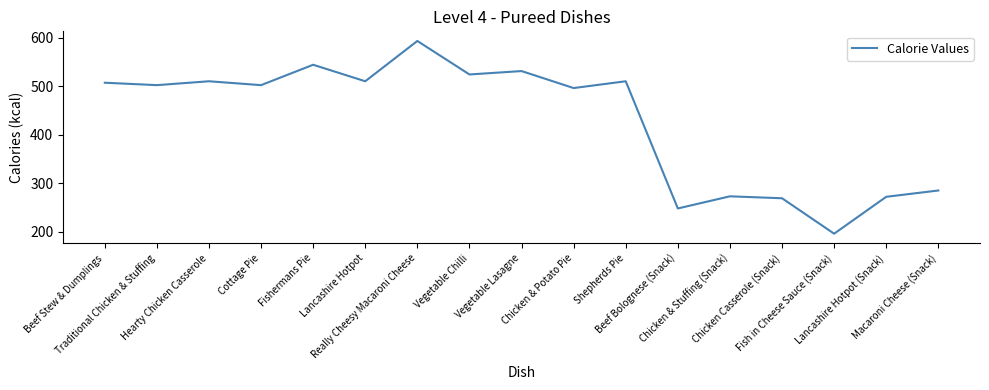

What is the smallest value displayed?

196